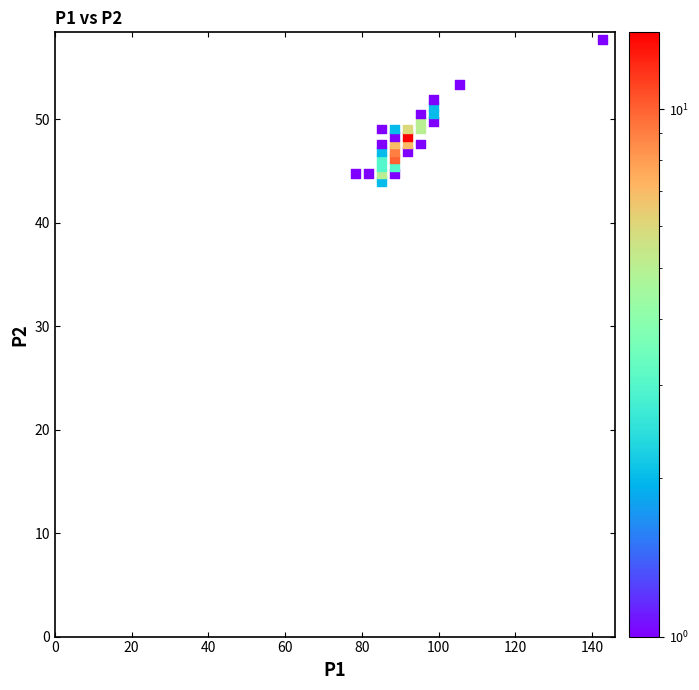

What is the range of Y values (max minus min)?

13.7